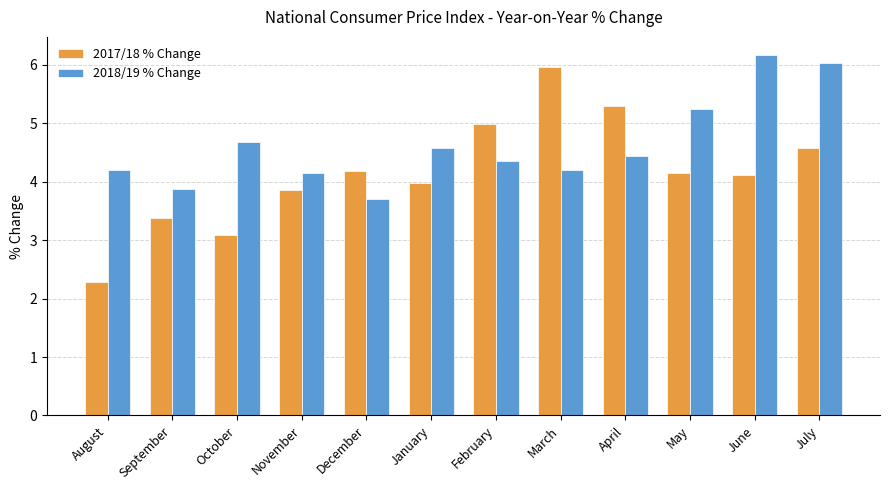

Which series changed the most between October and March?

2017/18 % Change